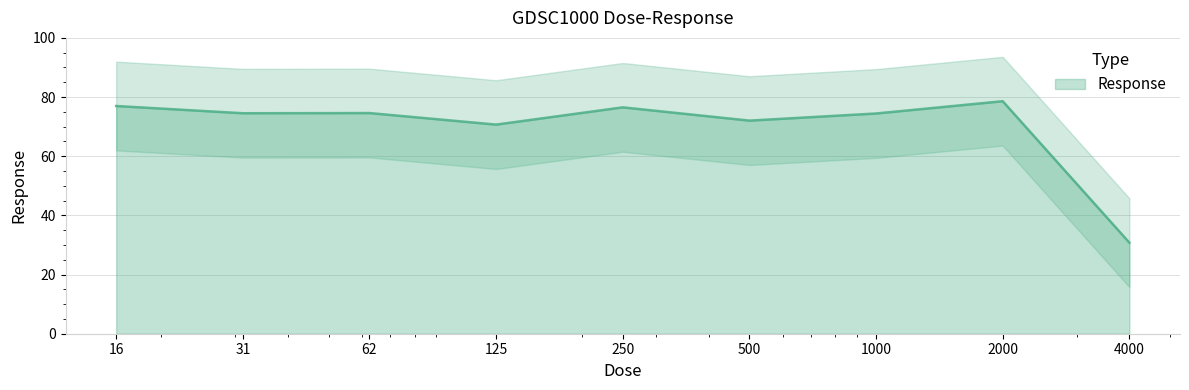

What is the label of the 2nd point from the right?

2000.0